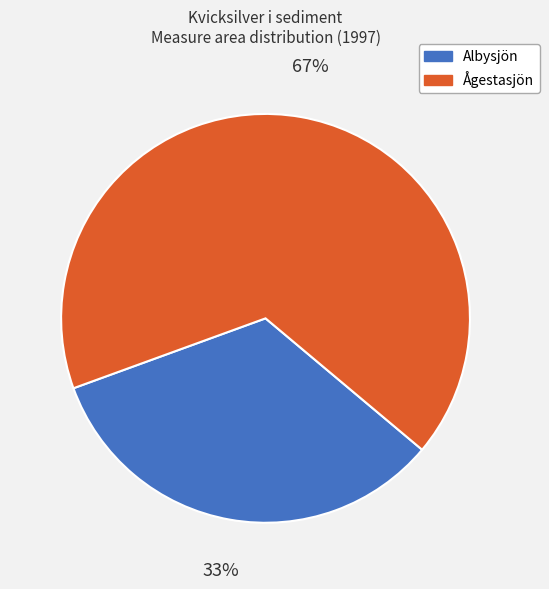

What percentage is the Albysjön slice, to the nearest percent?

33%